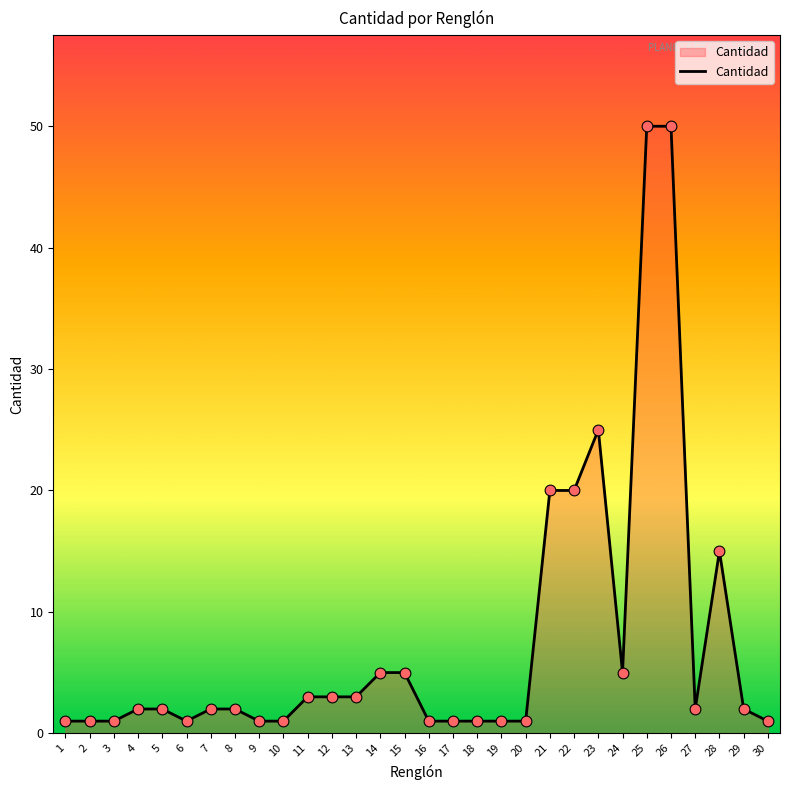

What is the change in value from 6 to 21?

+19